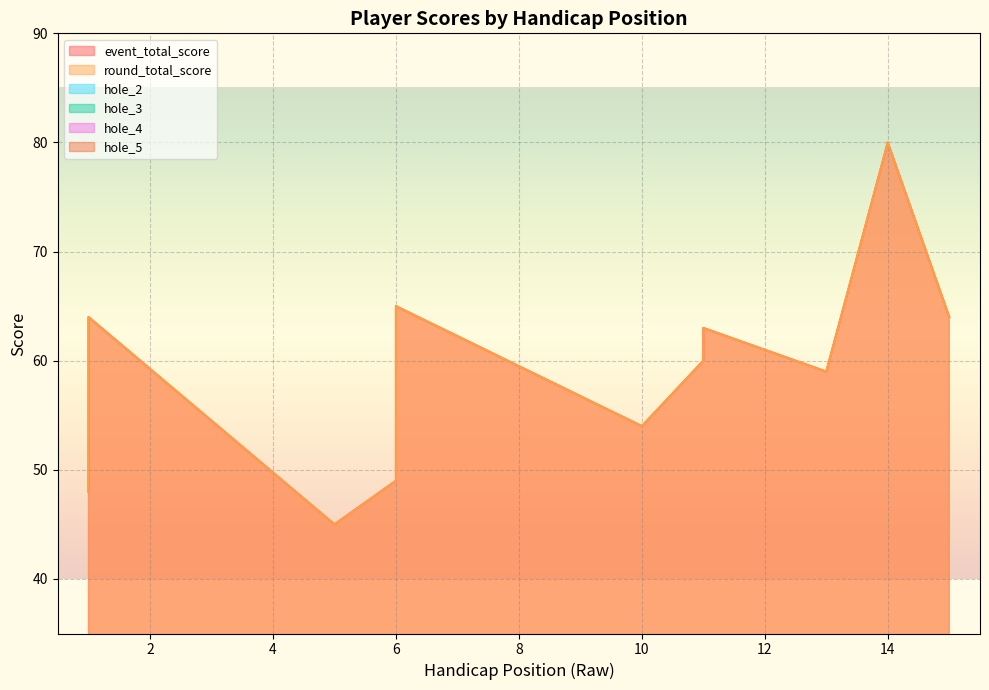

The value of hole_5 at 1 is 2. True or false?

True